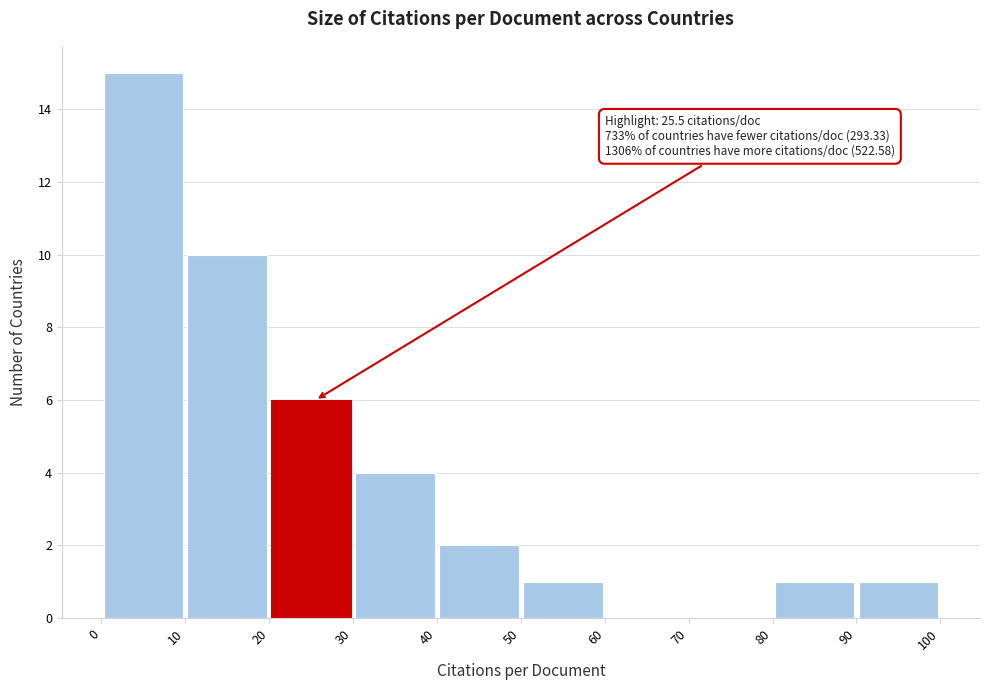

Which range on the x-axis has the tallest bar?

0 to 10